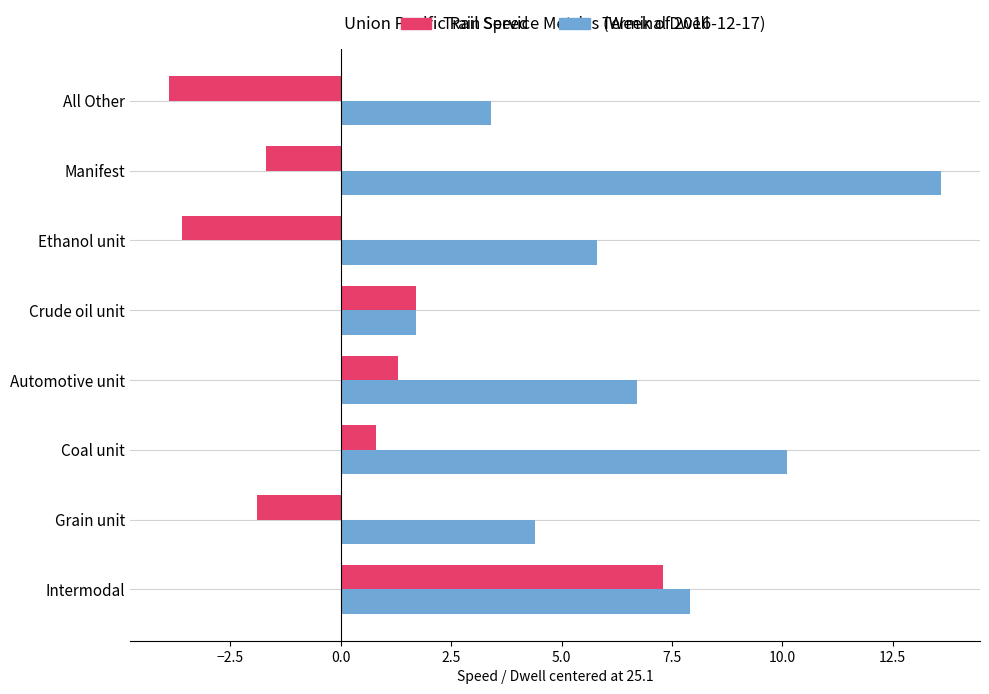

What is the difference between the highest and lowest values at All Other?

7.3